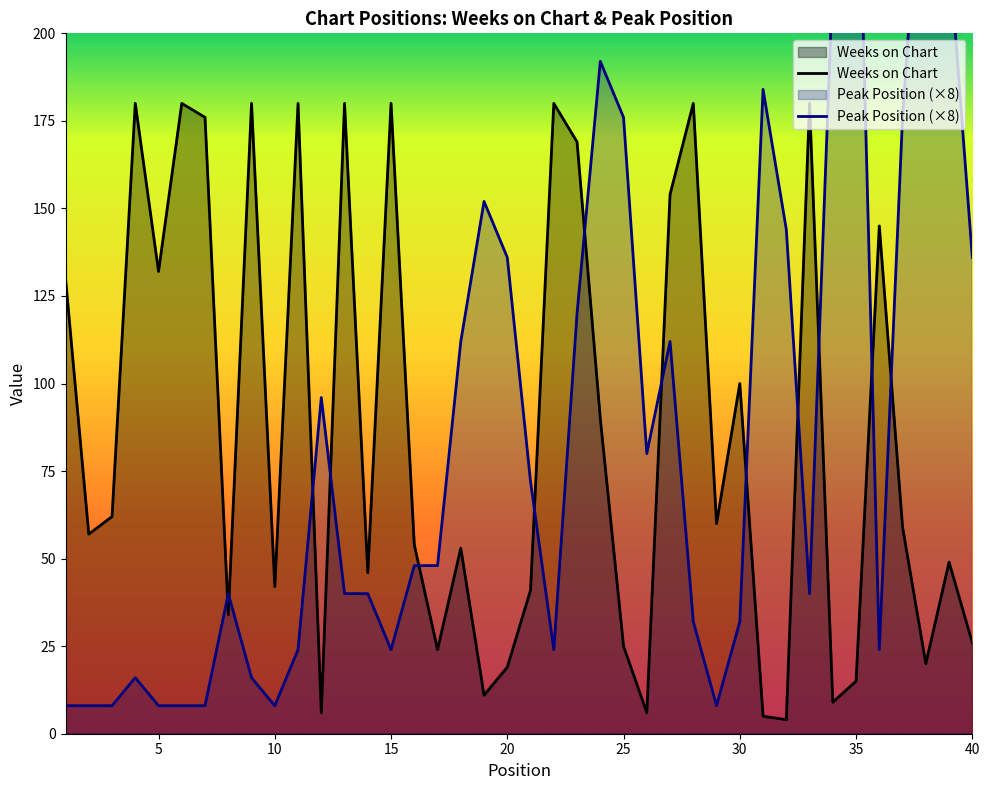

Which category has the highest value in the Weeks on Chart series?

4